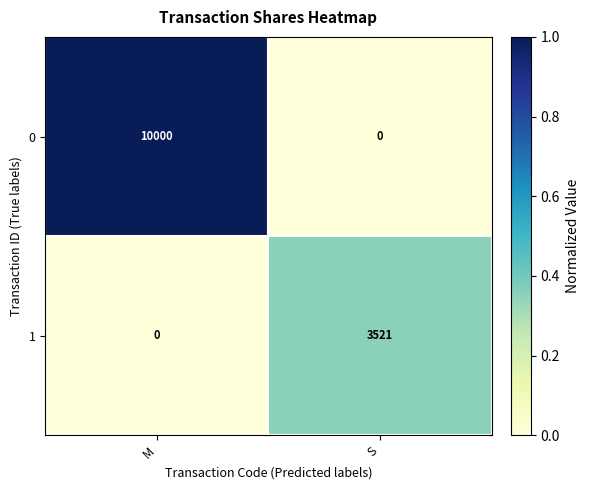

The value of 0 at S is -3436. True or false?

False